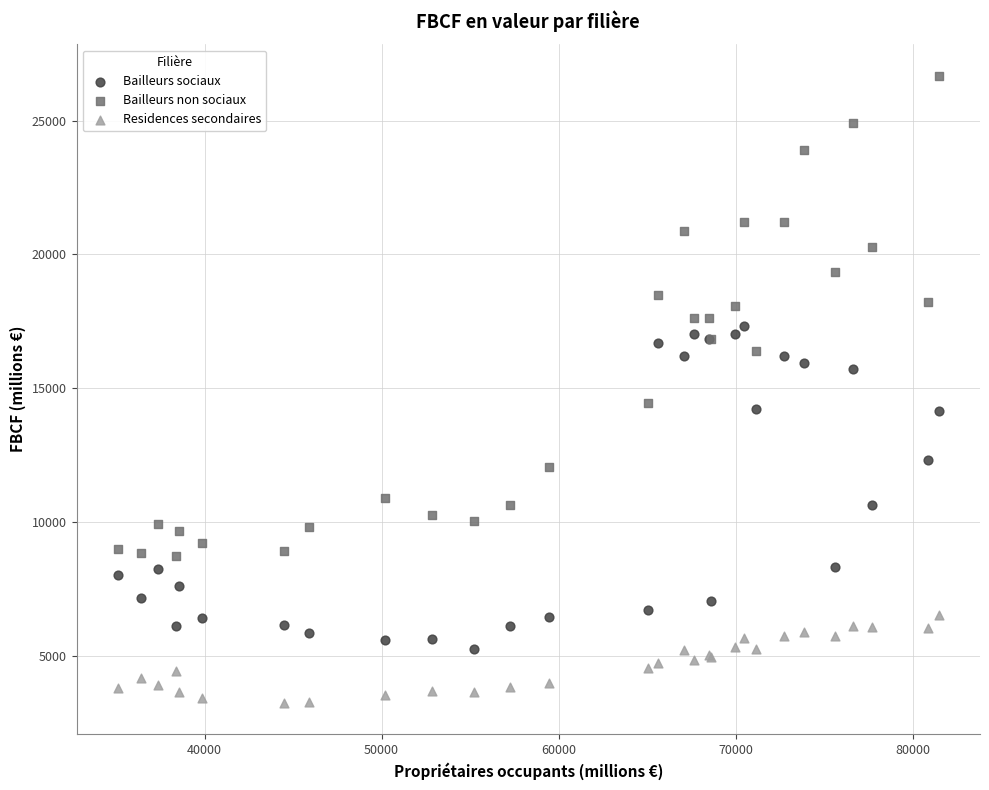

What are all the series names shown in the legend?

Bailleurs sociaux, Bailleurs non sociaux, Residences secondaires